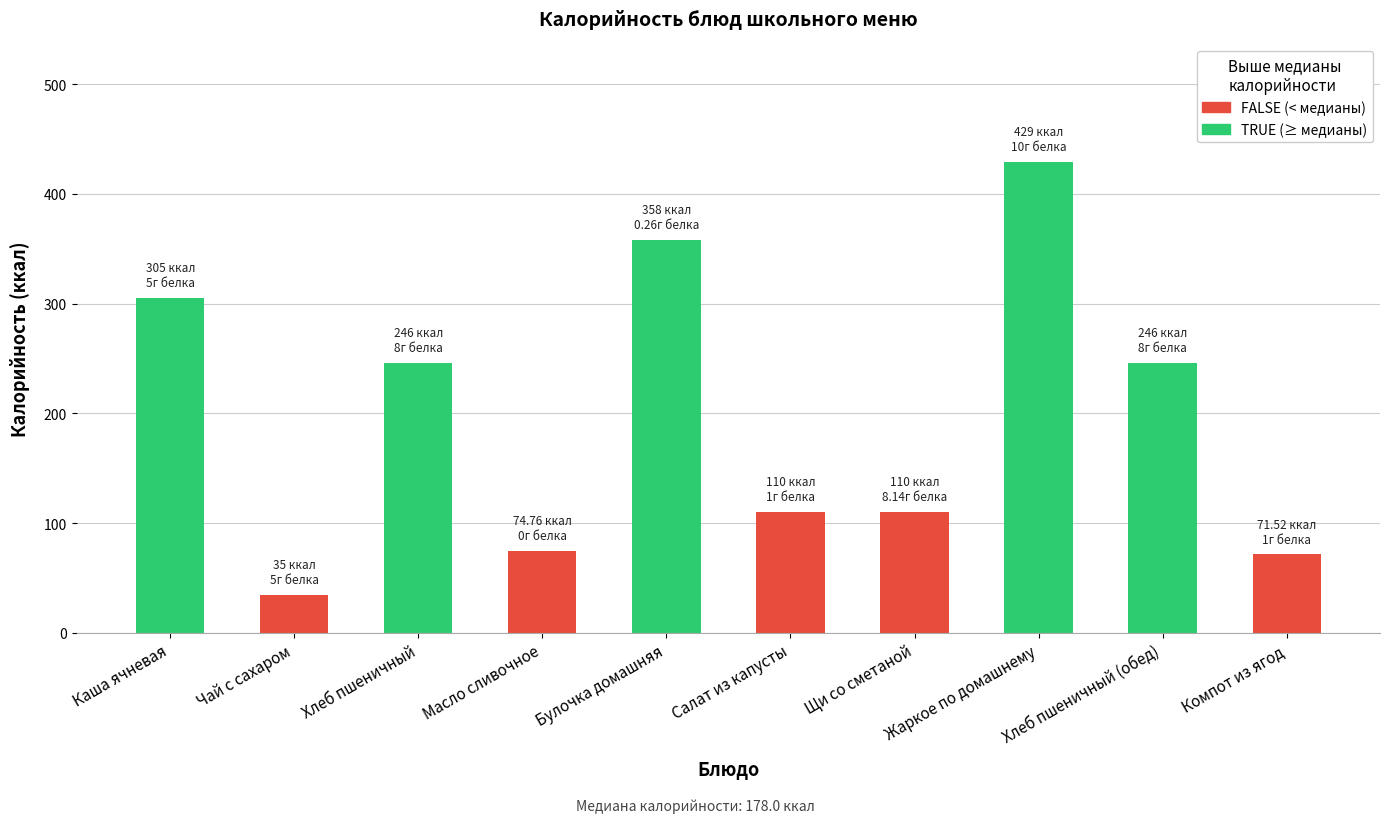

Which has a higher value, Хлеб пшеничный or Салат из капусты?

Хлеб пшеничный